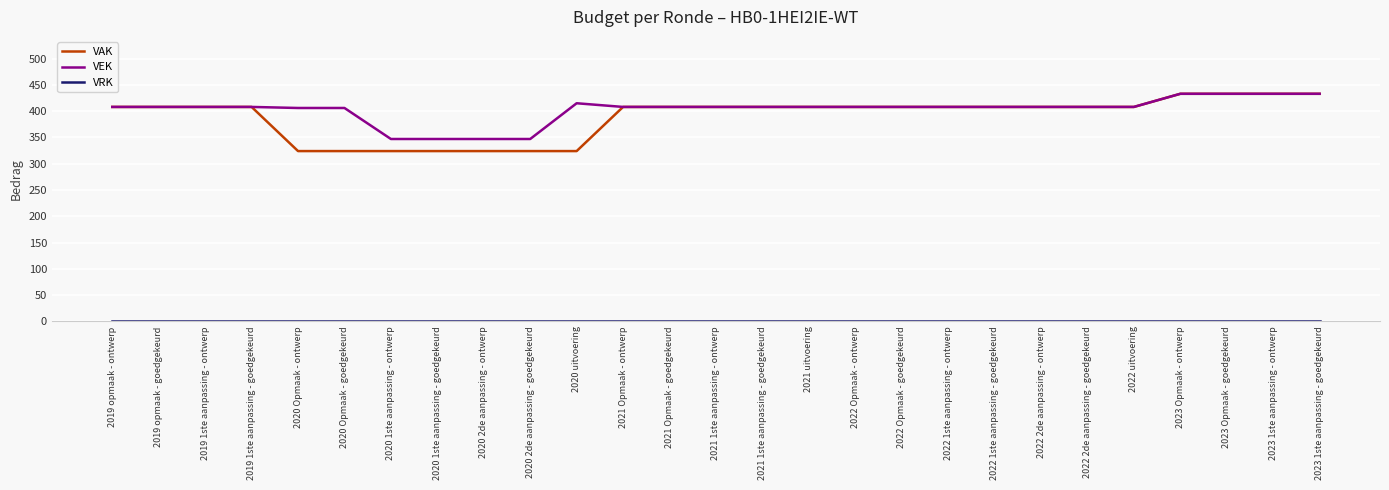

How many distinct data groups are displayed?

3